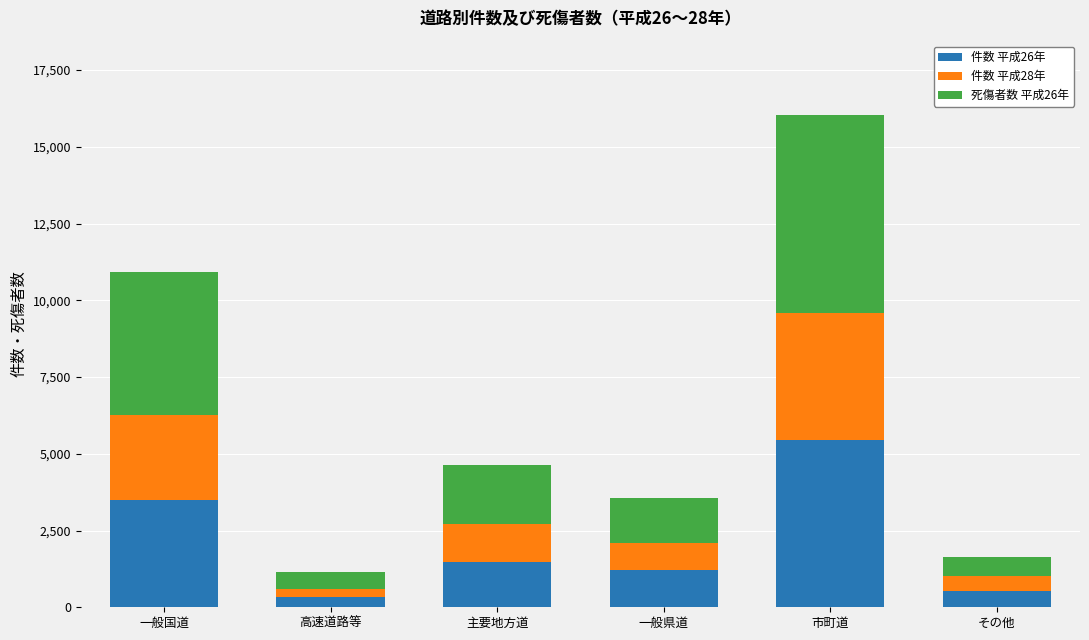

At which label does 件数 平成26年 reach its peak?

市町道